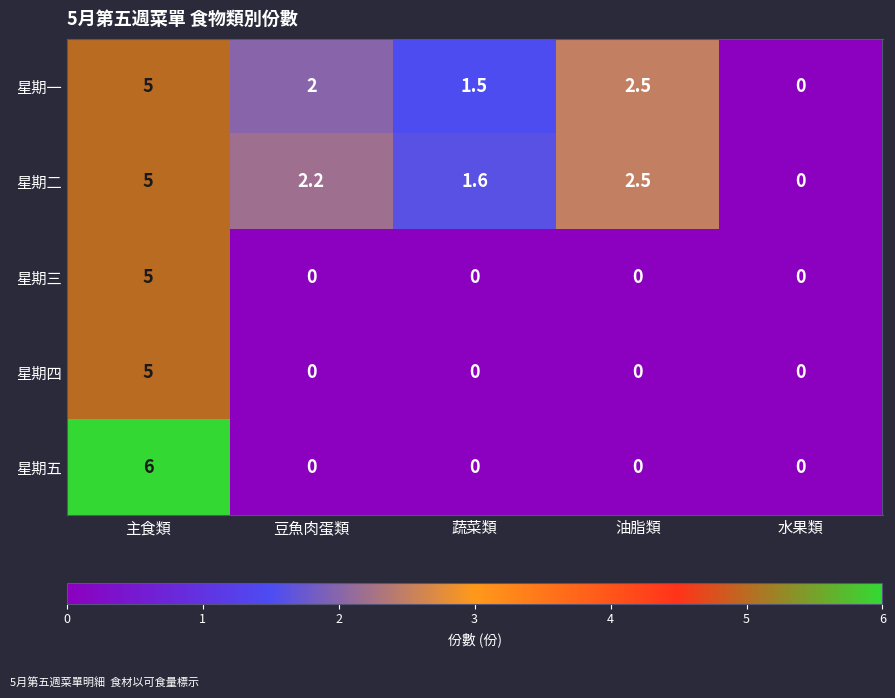

What is the difference between the highest and lowest values at 蔬菜類?

1.6